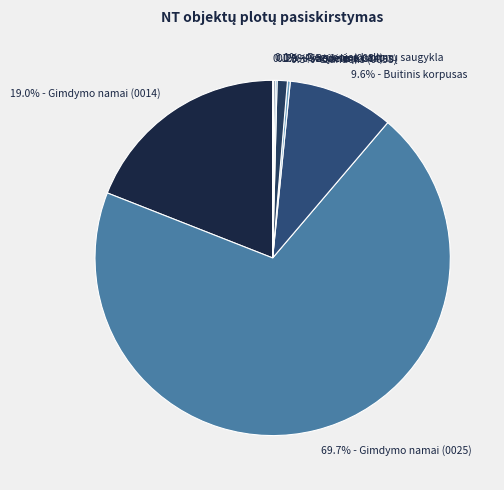

What is the largest slice in the pie chart?

69.7% - Gimdymo namai (0025)